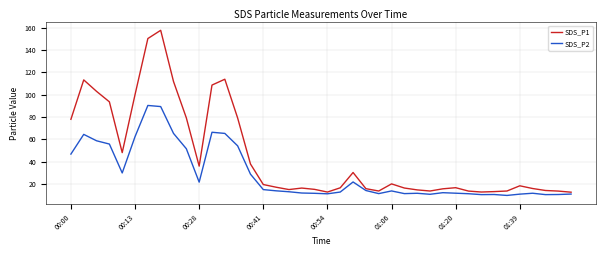

True or false: SDS_P2 and SDS_P1 cross at least once.

False